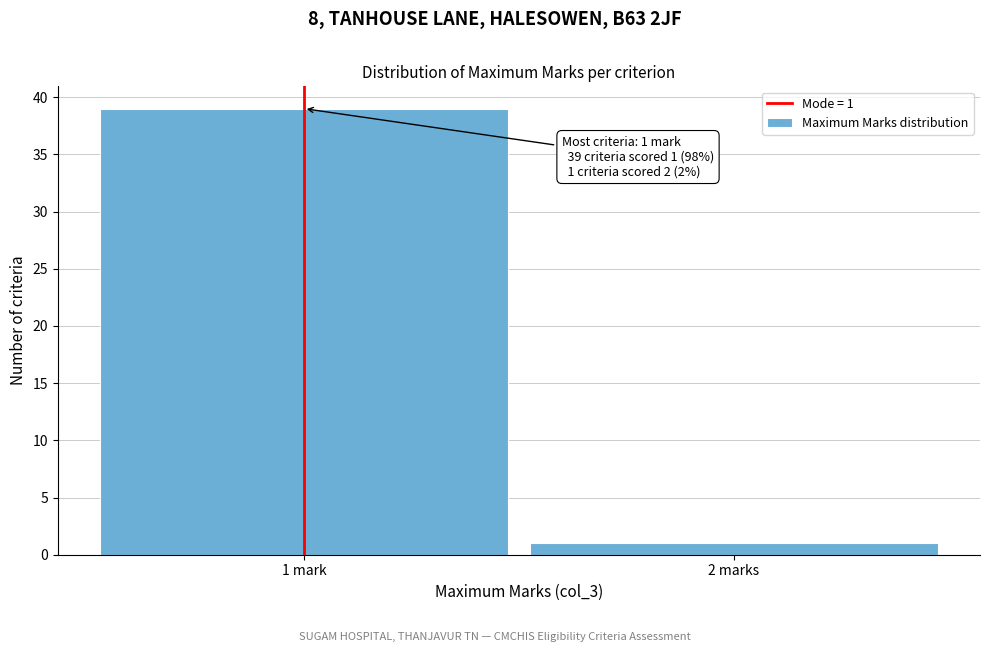

Reading right to left, what are all the values shown in this chart?

2 marks=1	1 mark=39